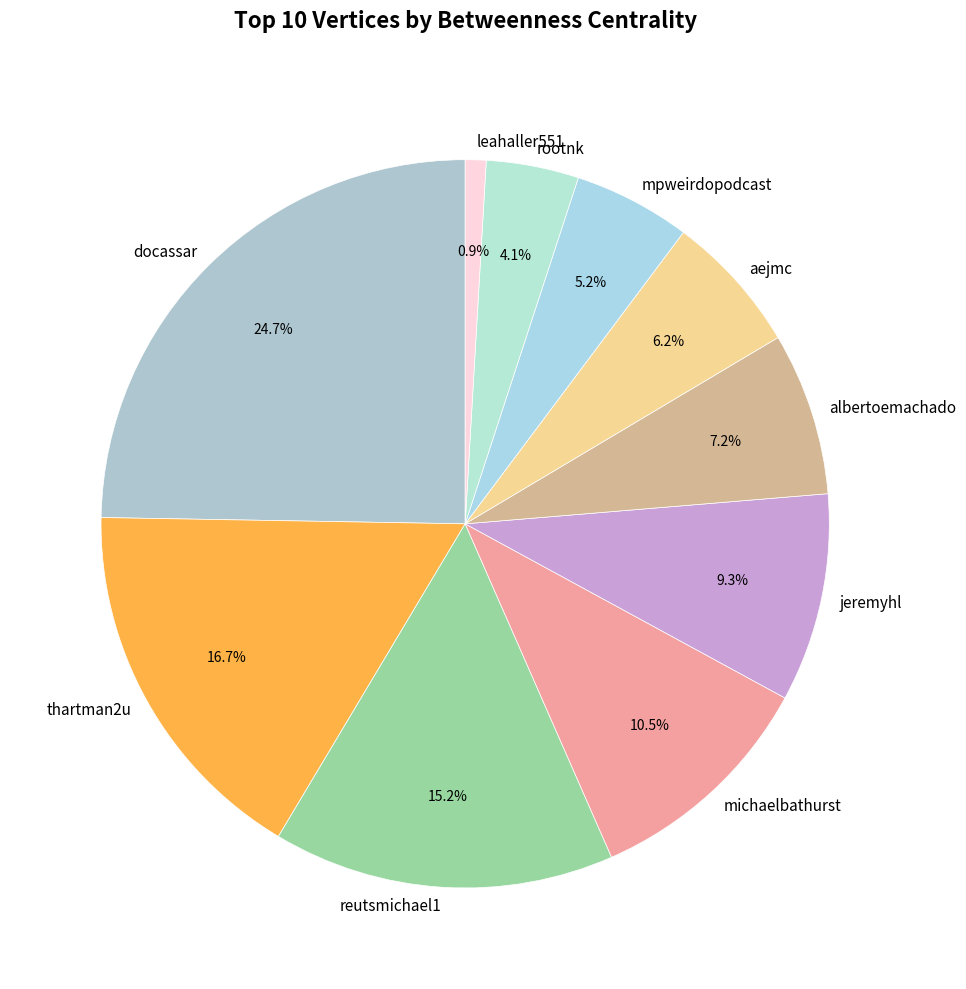

Which has a higher value, michaelbathurst or albertoemachado?

michaelbathurst